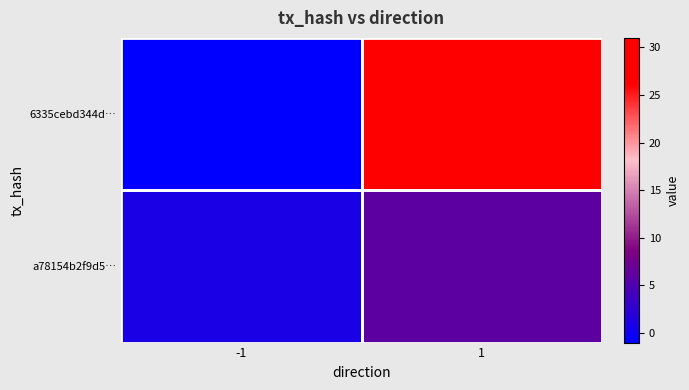

At how many categories does at least one series exceed 9?

1